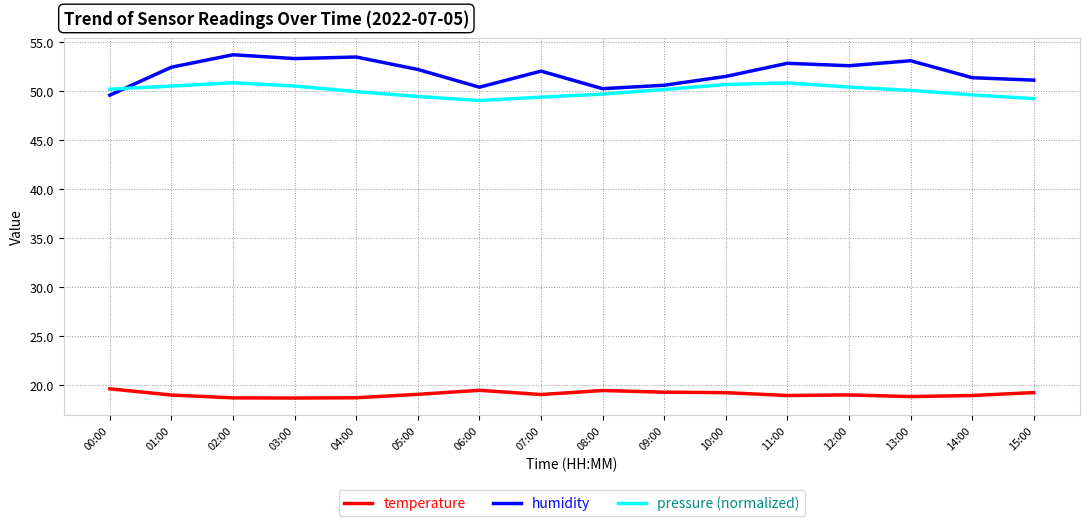

True or false: humidity and pressure (normalized) intersect in this chart.

True